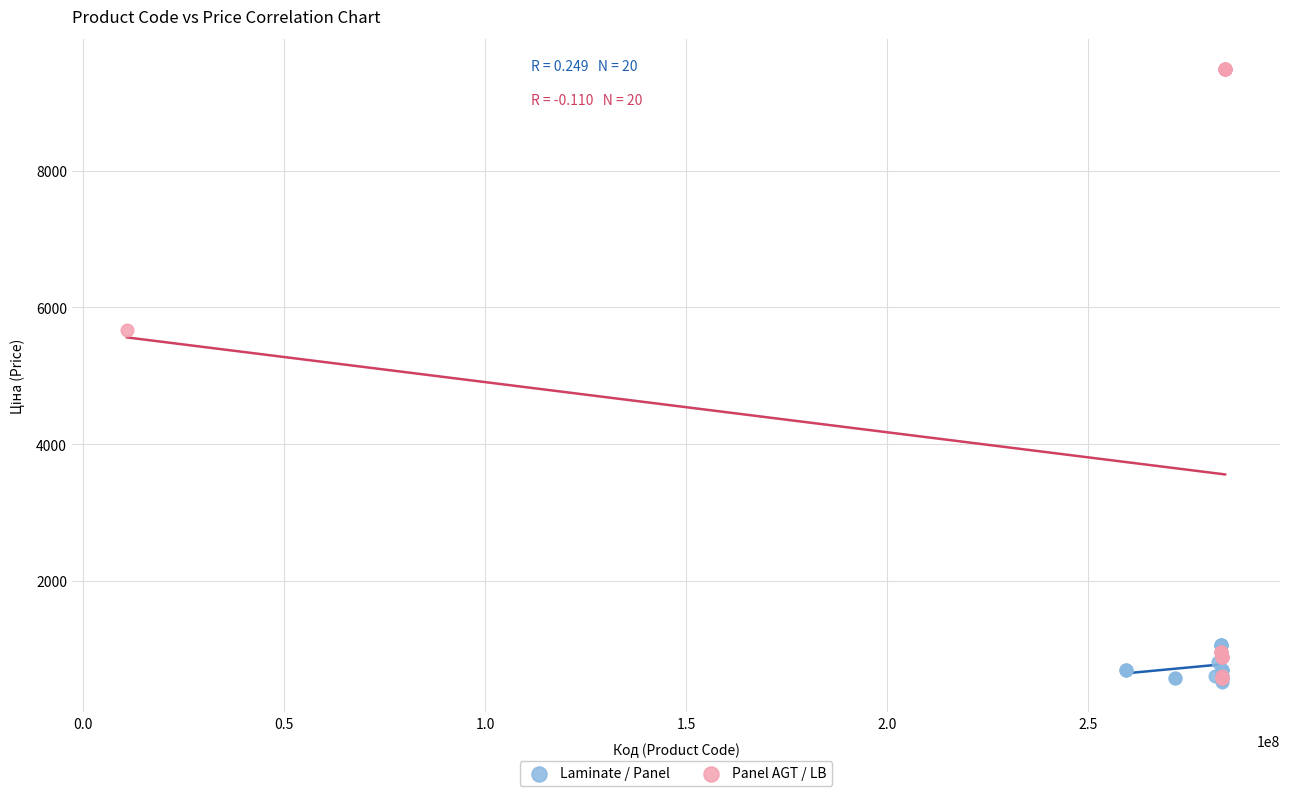

Which series contains the highest Y value?

Panel AGT / LB